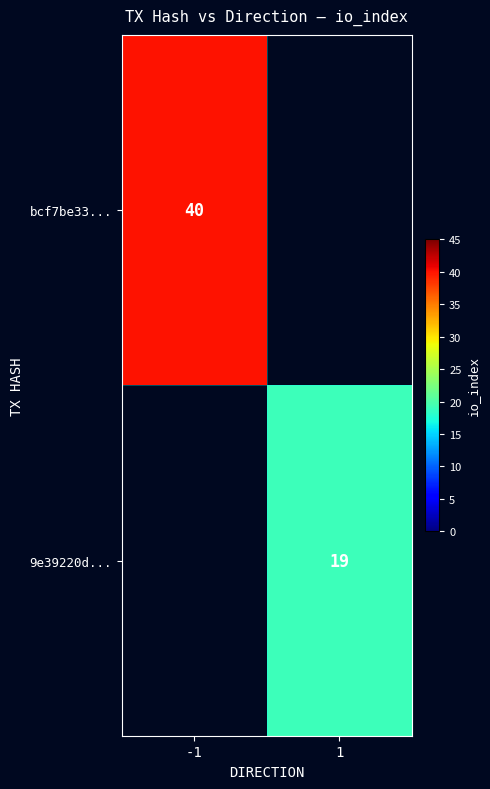

The value of bcf7be33... at -1 is 71. True or false?

False